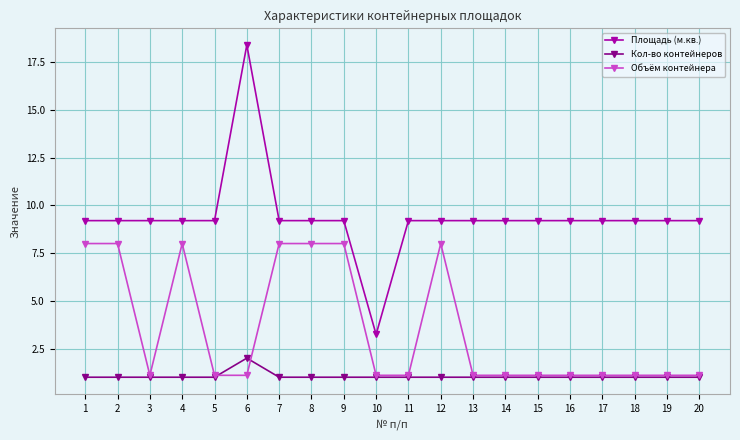

What is the approximate value of Площадь (м.кв.) at 5?

9.2